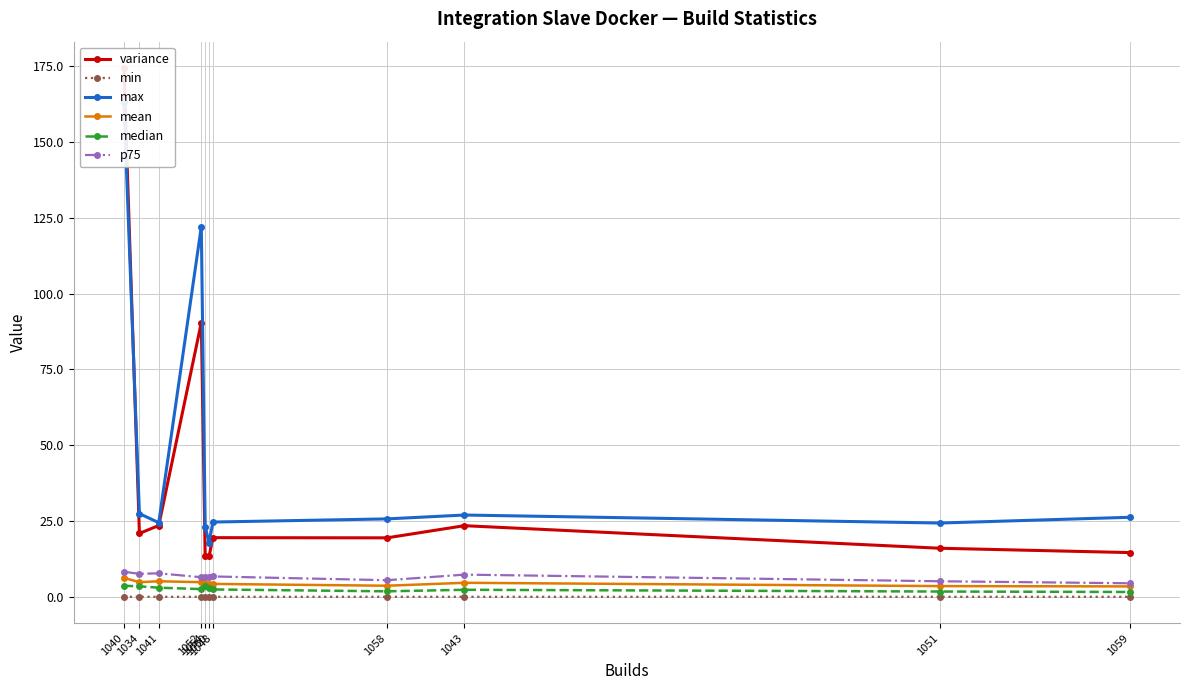

At 1041, list the series in order from largest to smallest.

max, variance, p75, mean, median, min